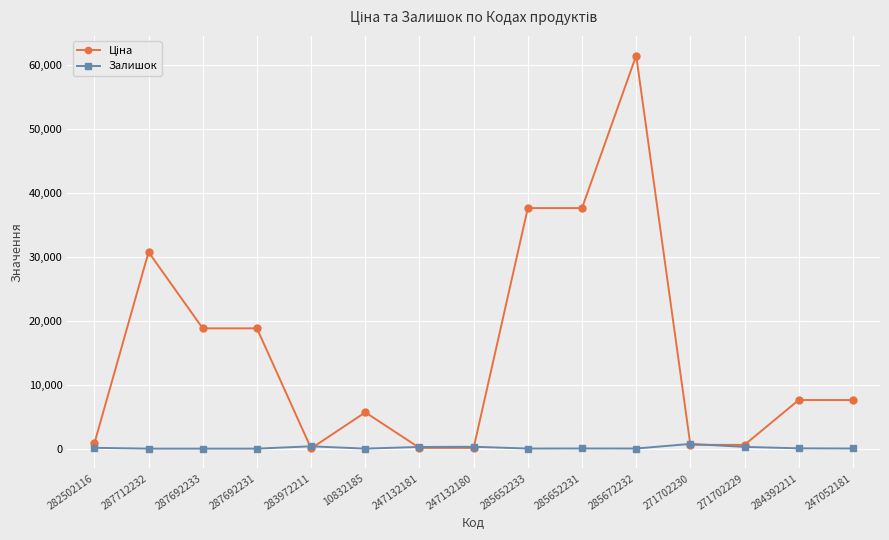

At which category is the sum across all series the highest?

285672232